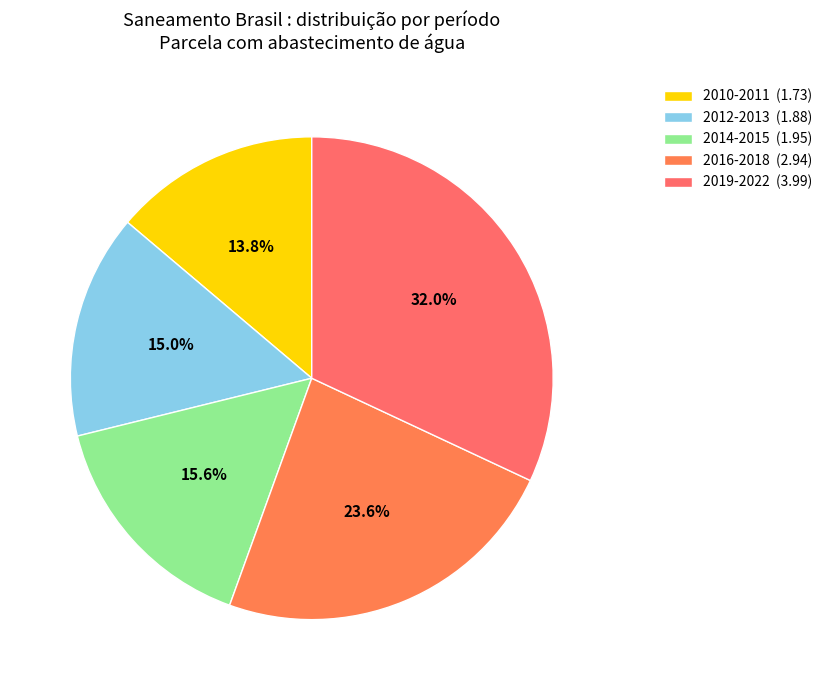

Which slice is the largest?

2019-2022 (3.99)